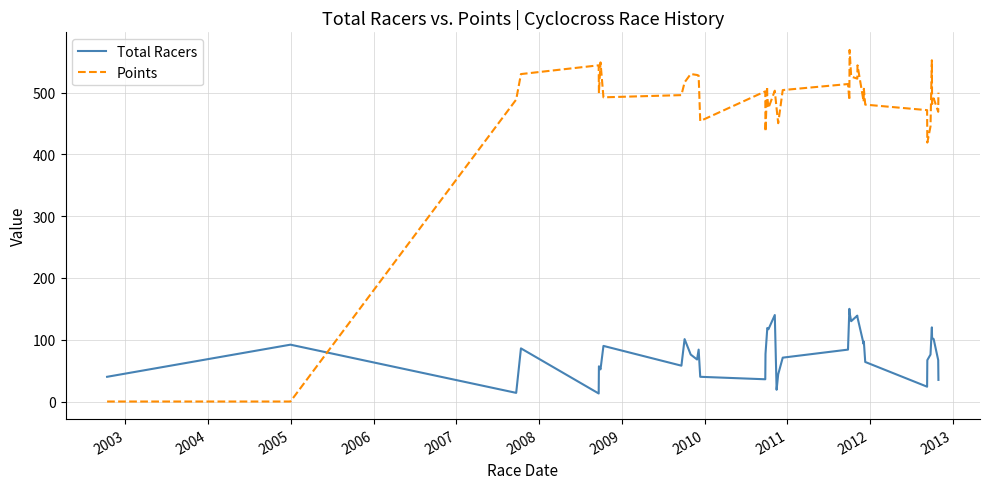

List the series in order of their peak value, highest first.

Points, Total Racers